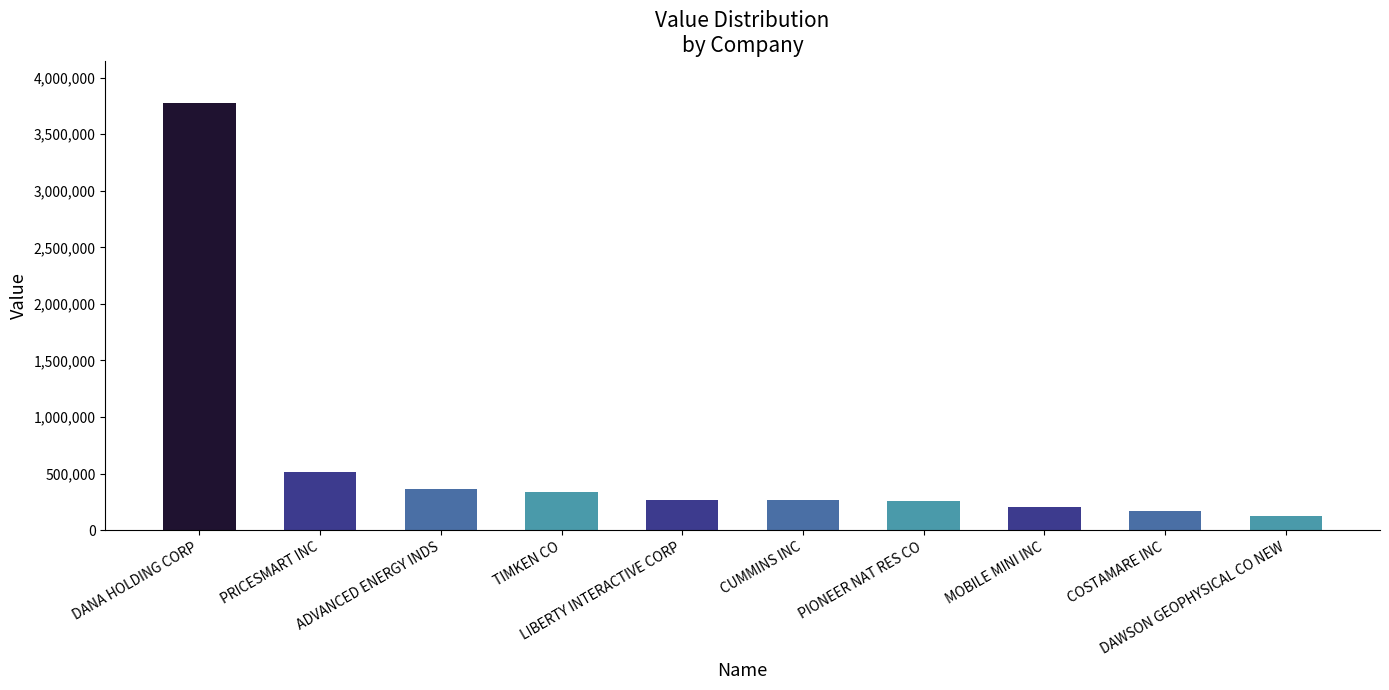

Does the chart contain stacked bars?

No